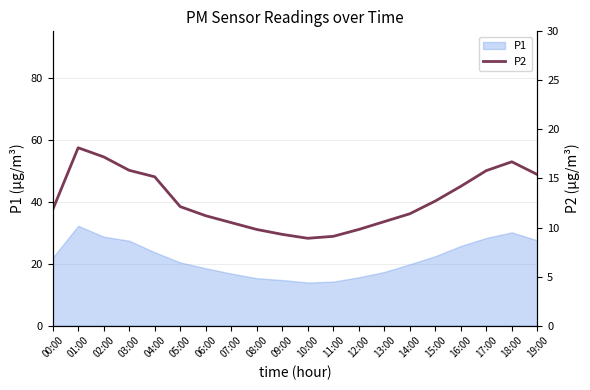

What is the difference between the maximum and minimum values?

9.2